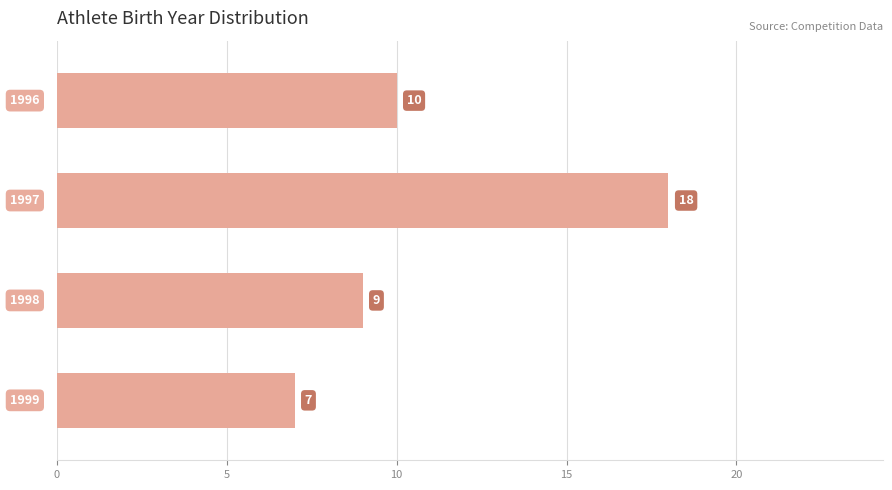

What is the greatest value displayed?

18